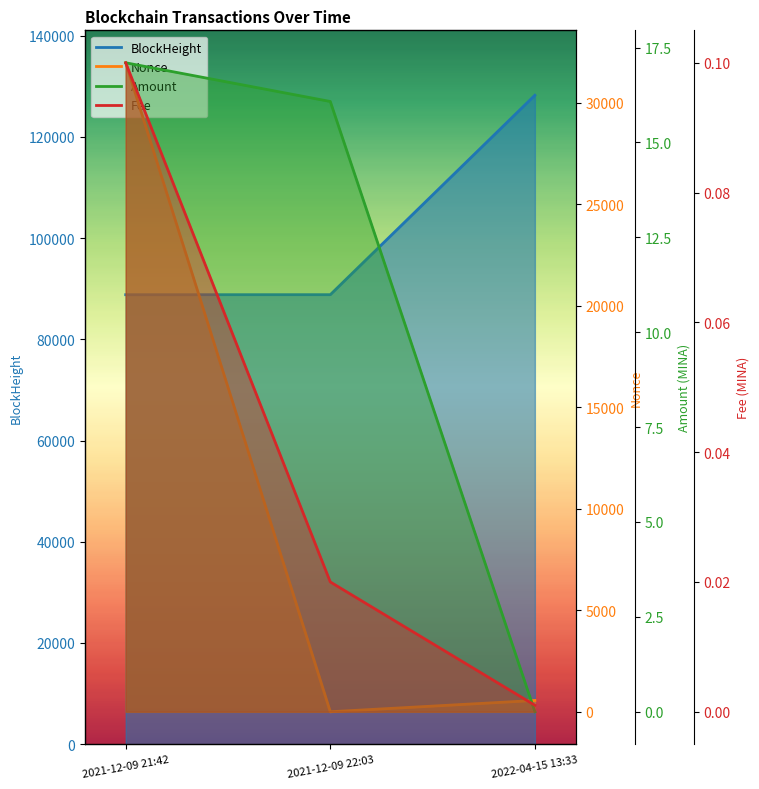

How many data points does each series have?

3